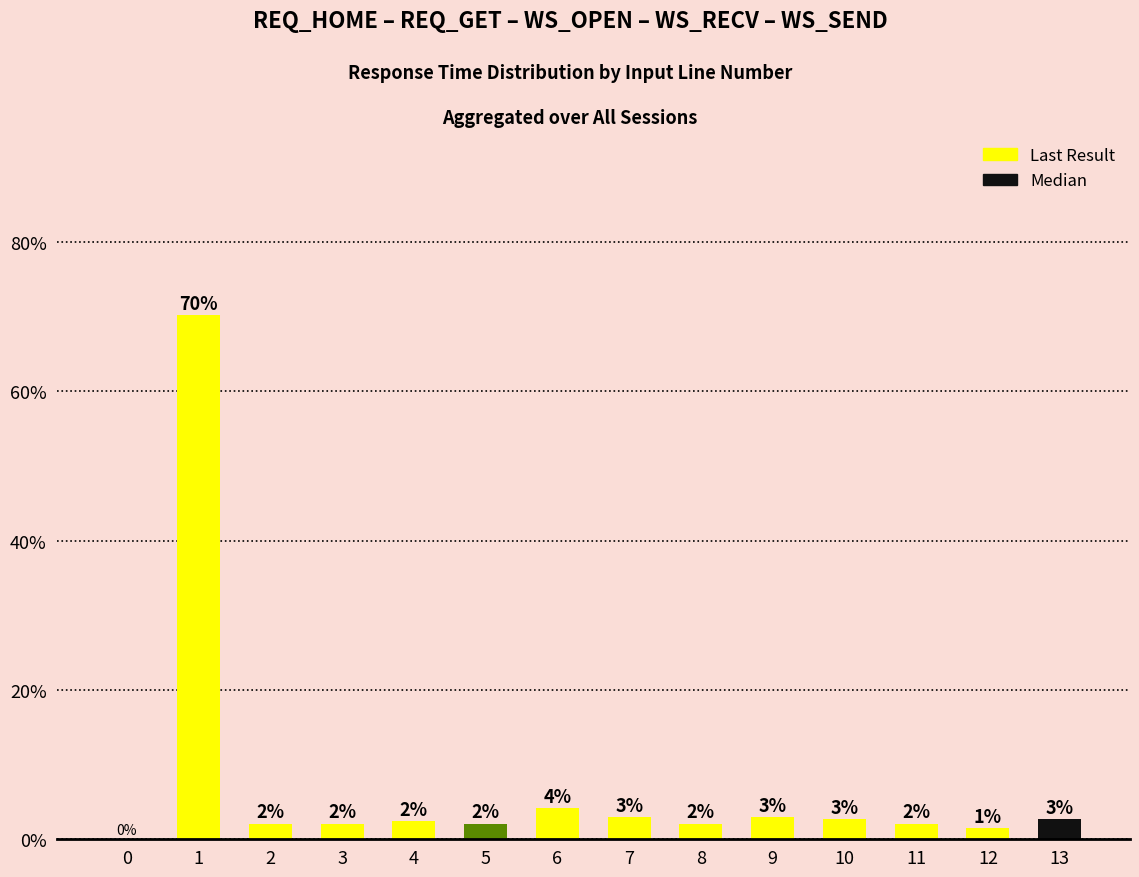

Rank the categories by value from highest to lowest.

1, 6, 7, 9, 10, 13, 4, 2, 3, 5, 8, 11, 12, 0